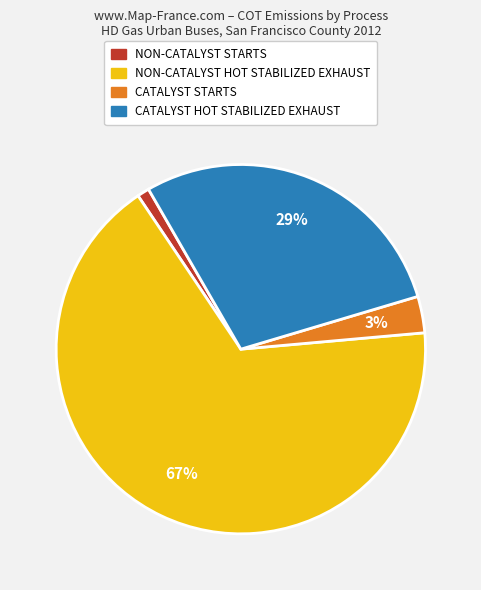

Is there a majority slice in this chart?

Yes